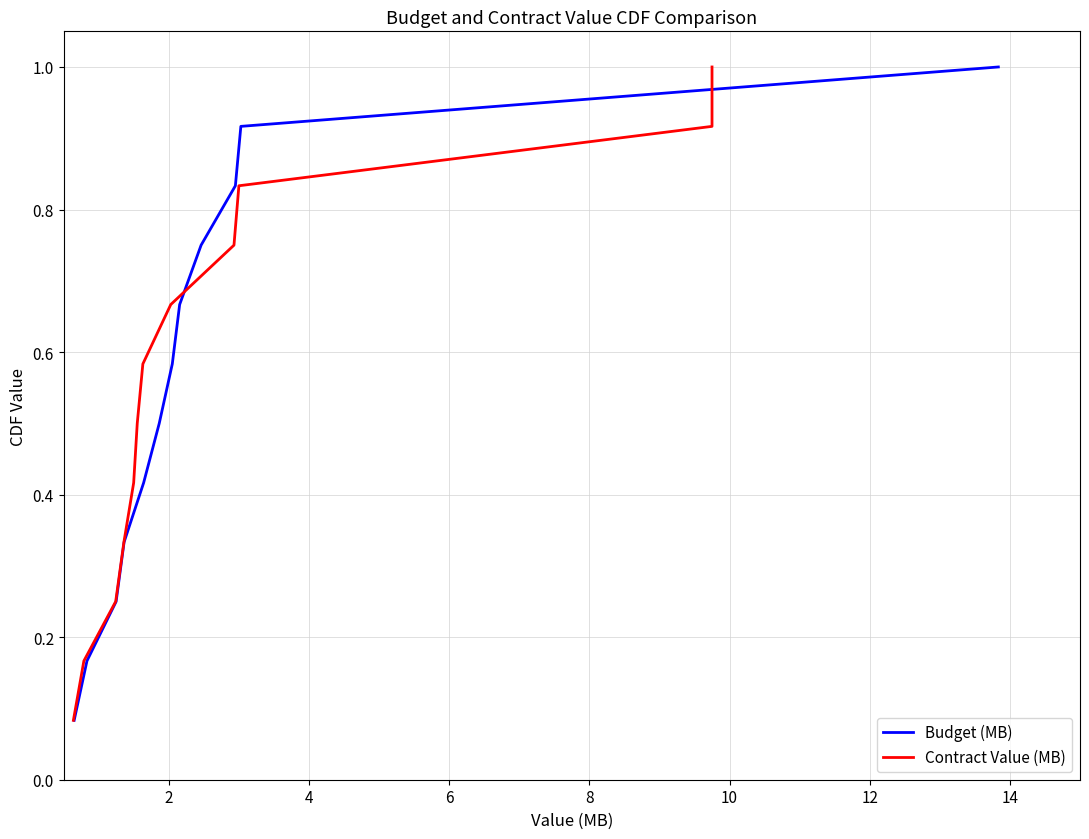

How many series are shown in this chart?

2